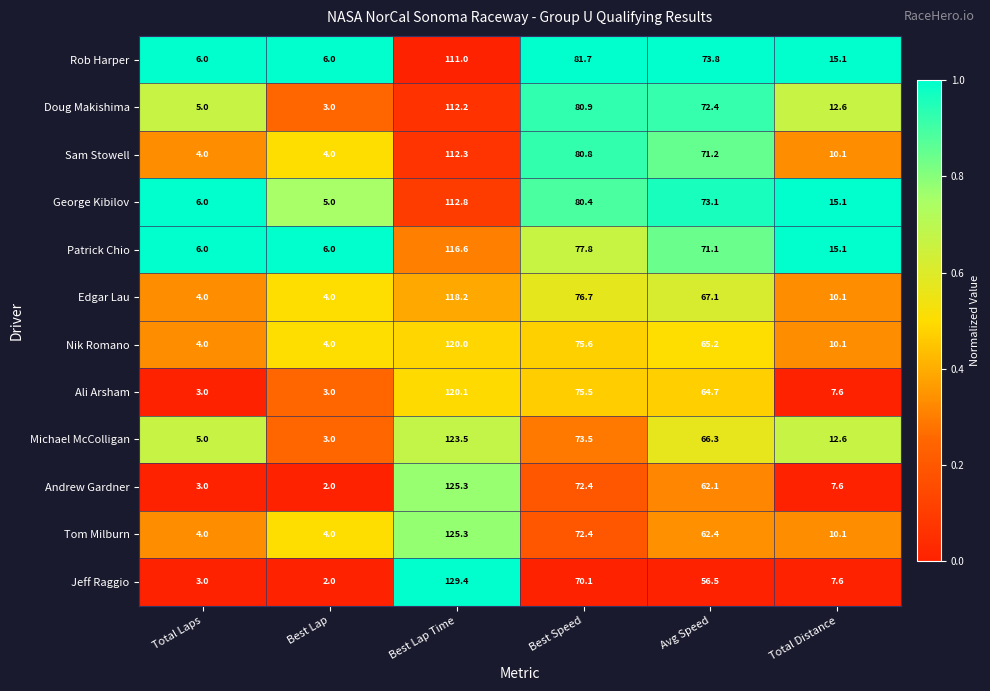

What is the sum of the Ali Arsham values at Avg Speed and Best Lap Time?

184.8